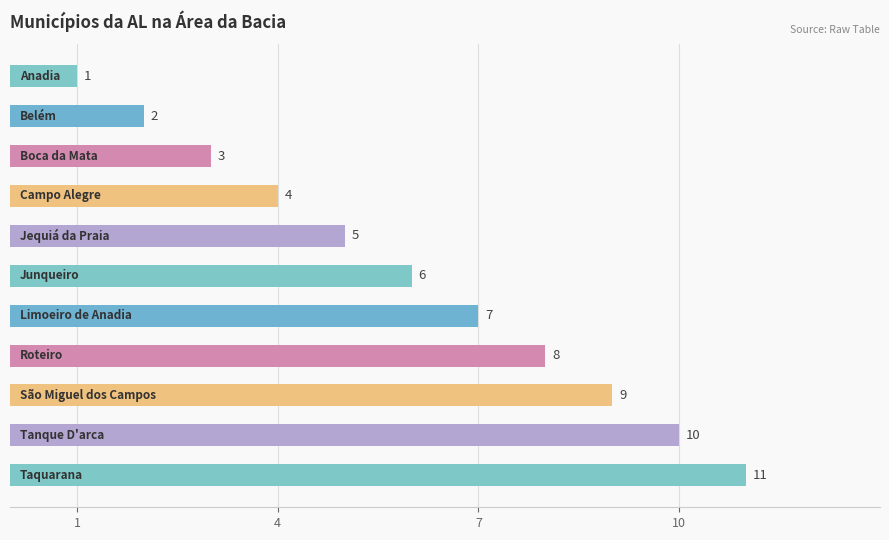

What is the difference between the second highest and second lowest values?

8